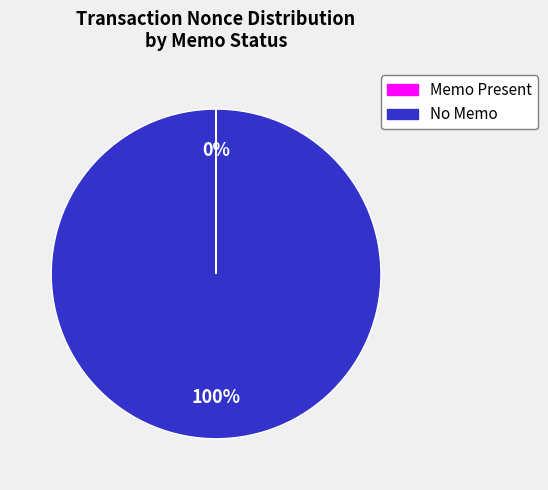

To the nearest percent, what is the difference between the largest and smallest slice percentages?

100%